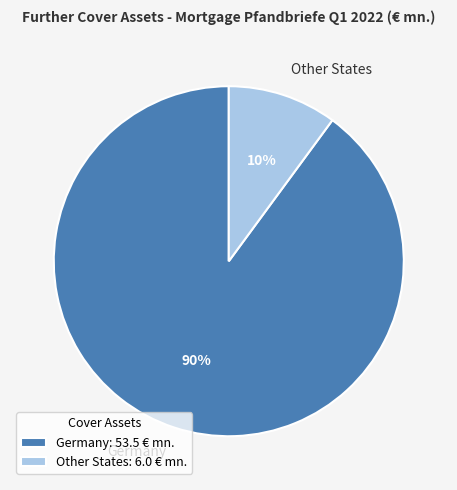

To the nearest percent, what percentage of the pie is Other States?

10%